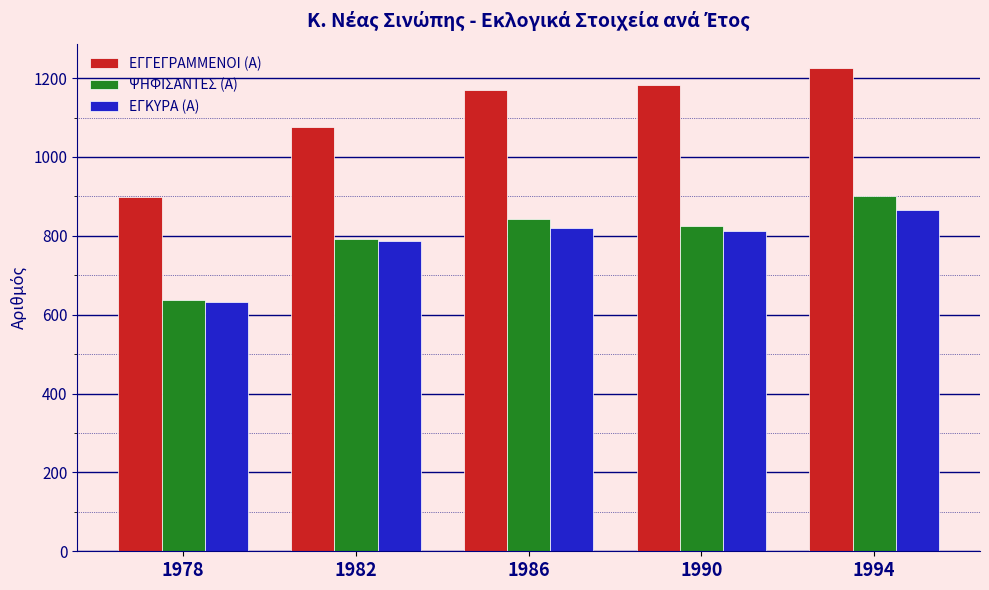

How many data points does each series have?

5